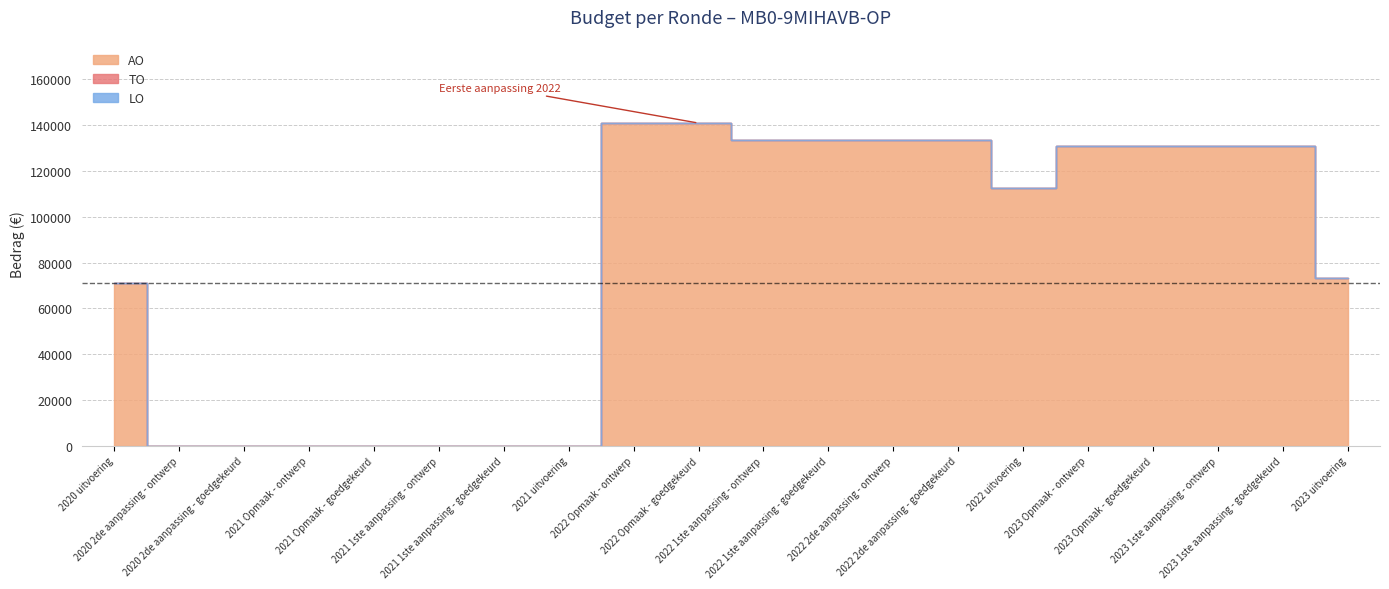

True or false: TO has more than 1 interior local peaks.

False